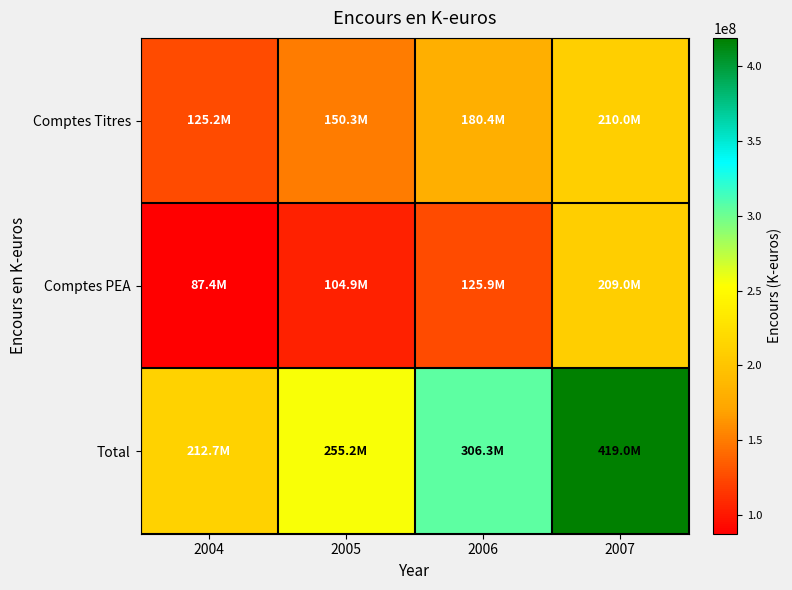

What is the smallest value displayed?

87444000